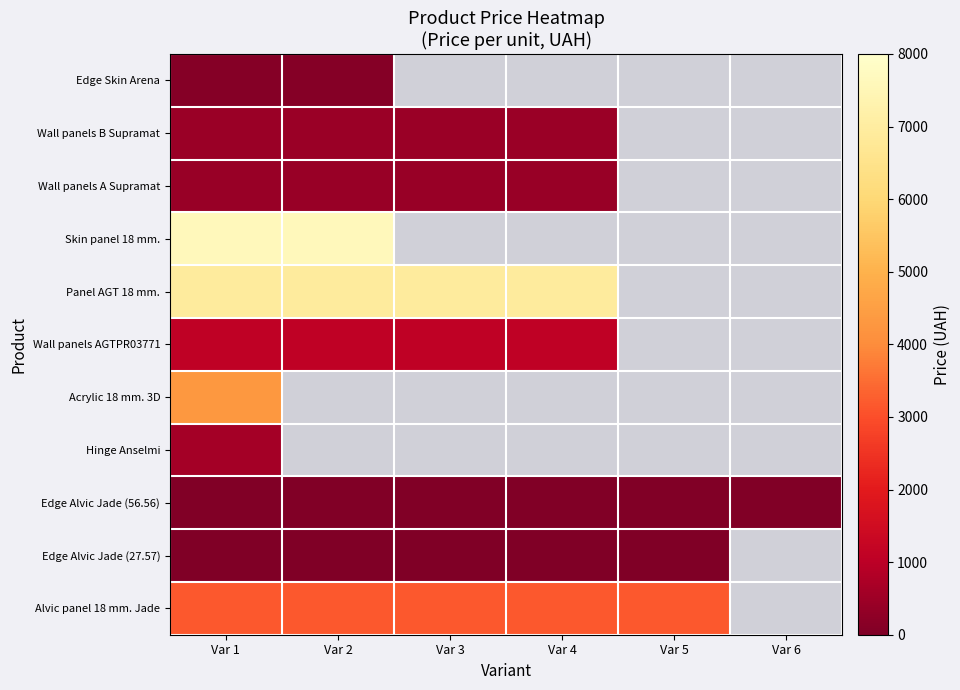

How many distinct data groups are displayed?

11